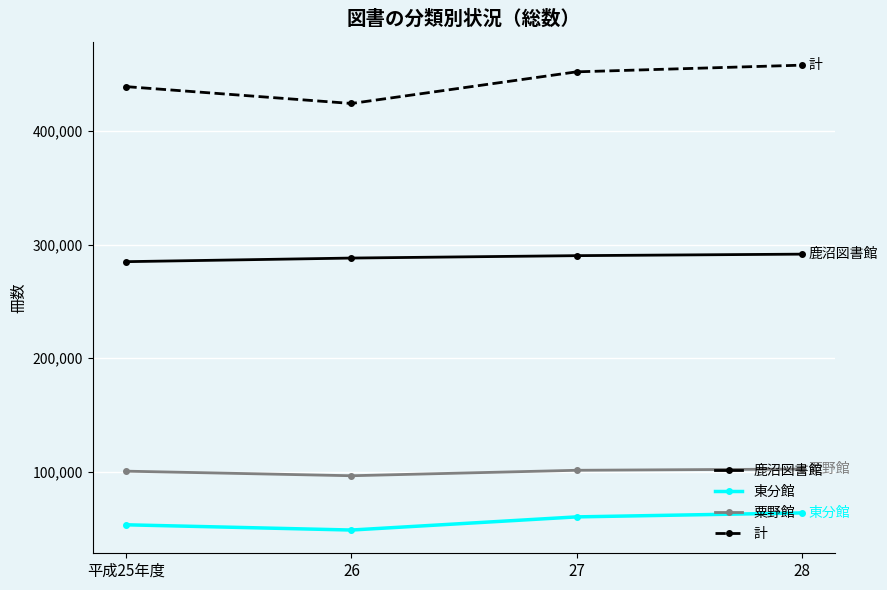

At 26, list the series in order from largest to smallest.

計, 鹿沼図書館, 粟野館, 東分館